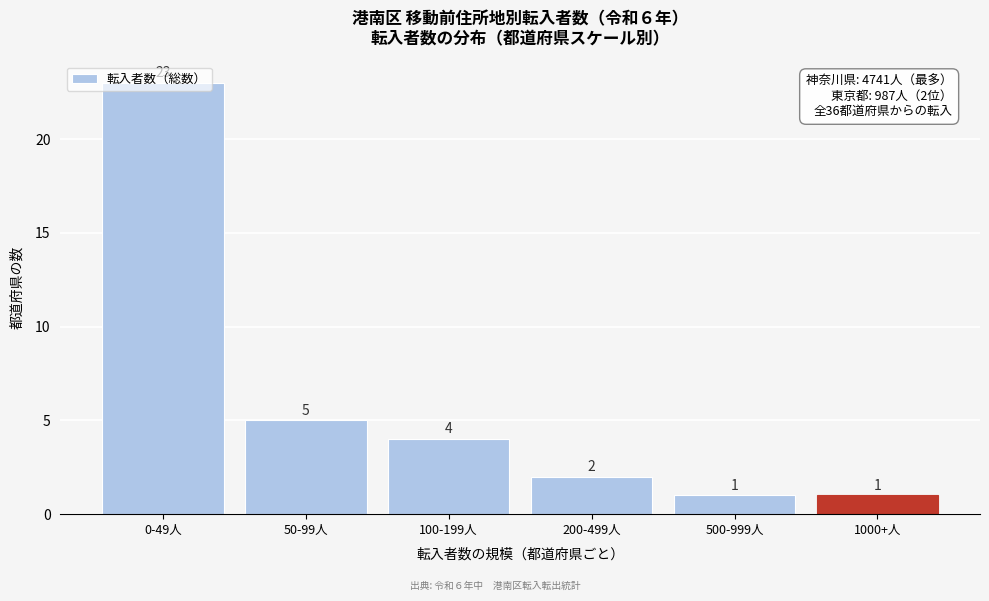

Between 1000+人 and 50-99人, which is larger?

50-99人